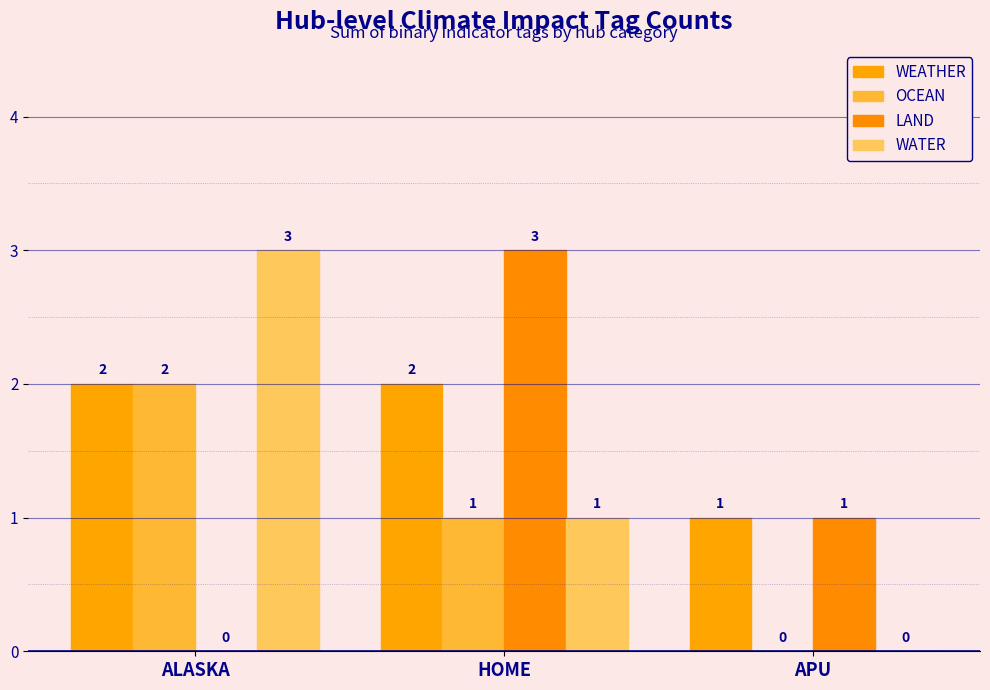

What is the minimum value for WEATHER?

1